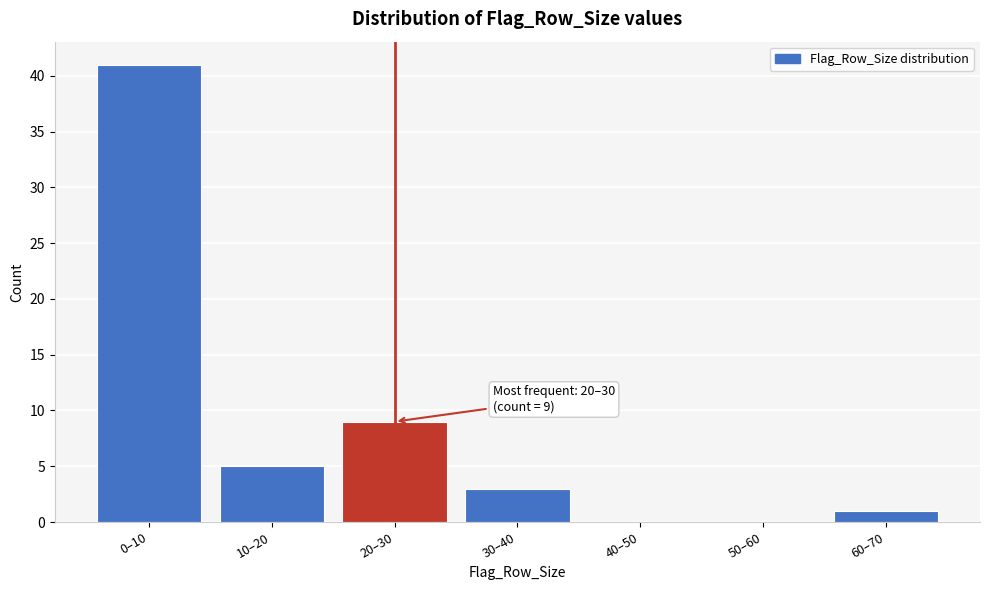

Reading left to right, what are all the values shown in this chart?

0–10=41	10–20=5	20–30=9	30–40=3	40–50=0	50–60=0	60–70=1